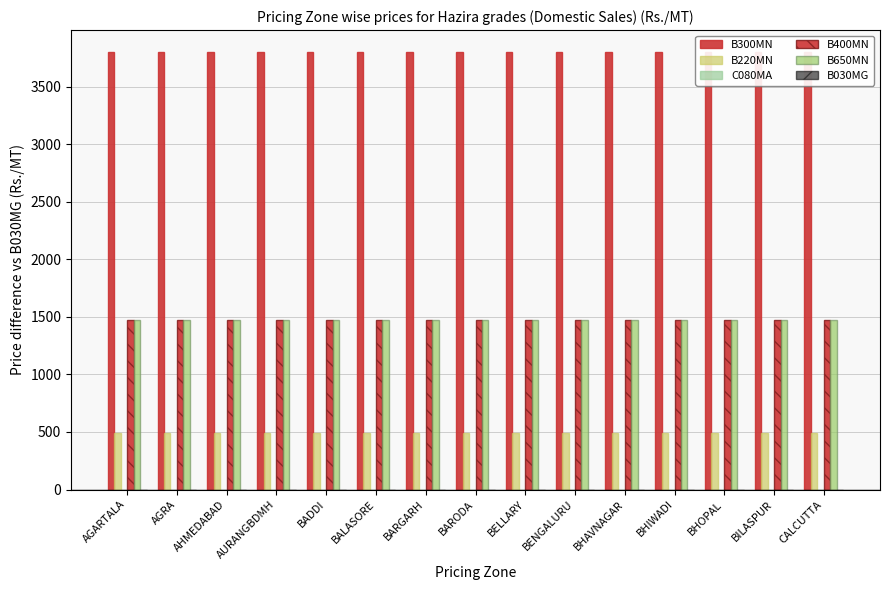

Reading right to left, what are all the values shown in this chart?

B300MN: 3800	3800	3800	3800	3800	3800	3800	3800	3800	3800	3800	3800	3800	3800	3800
B220MN: 490	490	490	490	490	490	490	490	490	490	490	490	490	490	490
C080MA: 0	0	0	0	0	0	0	0	0	0	0	0	0	0	0
B400MN: 1470	1470	1470	1470	1470	1470	1470	1470	1470	1470	1470	1470	1470	1470	1470
B650MN: 1470	1470	1470	1470	1470	1470	1470	1470	1470	1470	1470	1470	1470	1470	1470
B030MG: 0	0	0	0	0	0	0	0	0	0	0	0	0	0	0